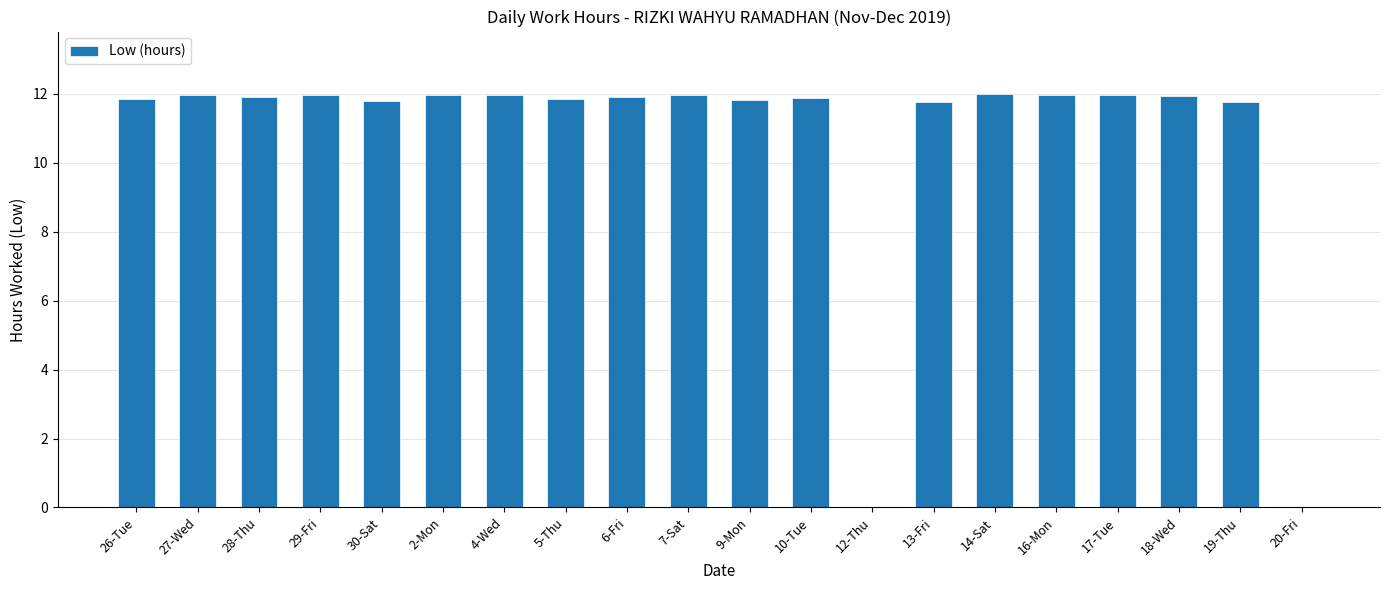

Does the chart contain stacked bars?

No